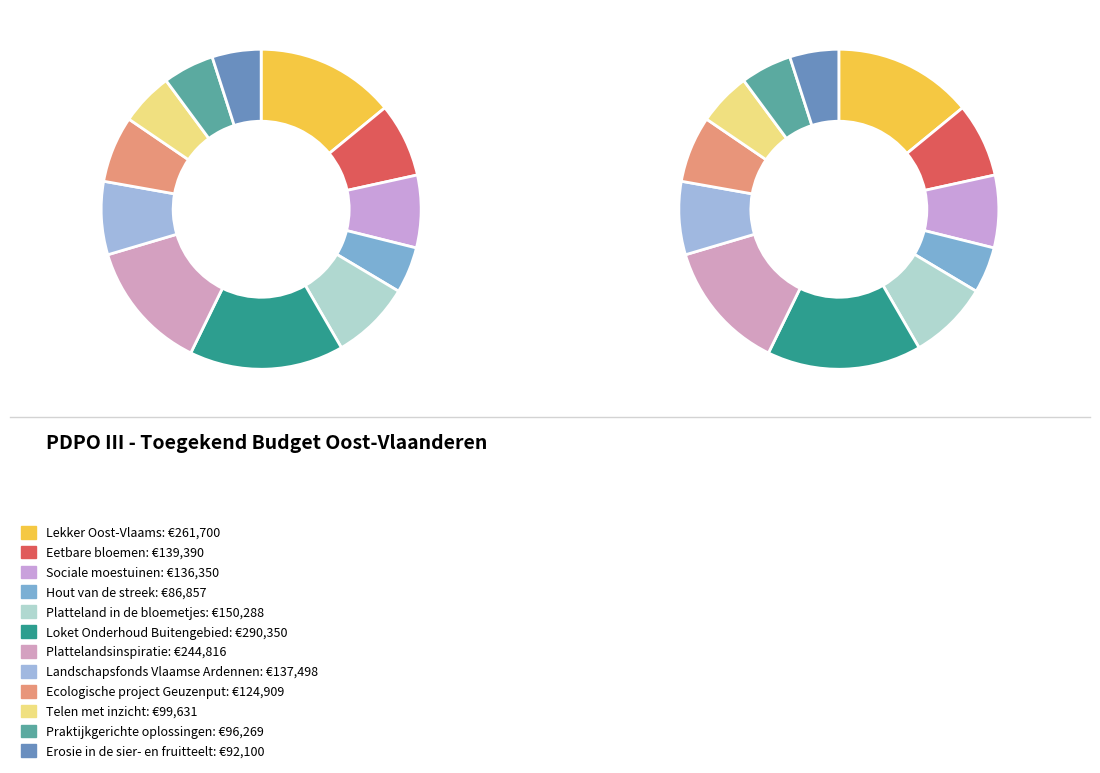

Does Platteland in de bloemetjes account for over 50% of the chart?

No